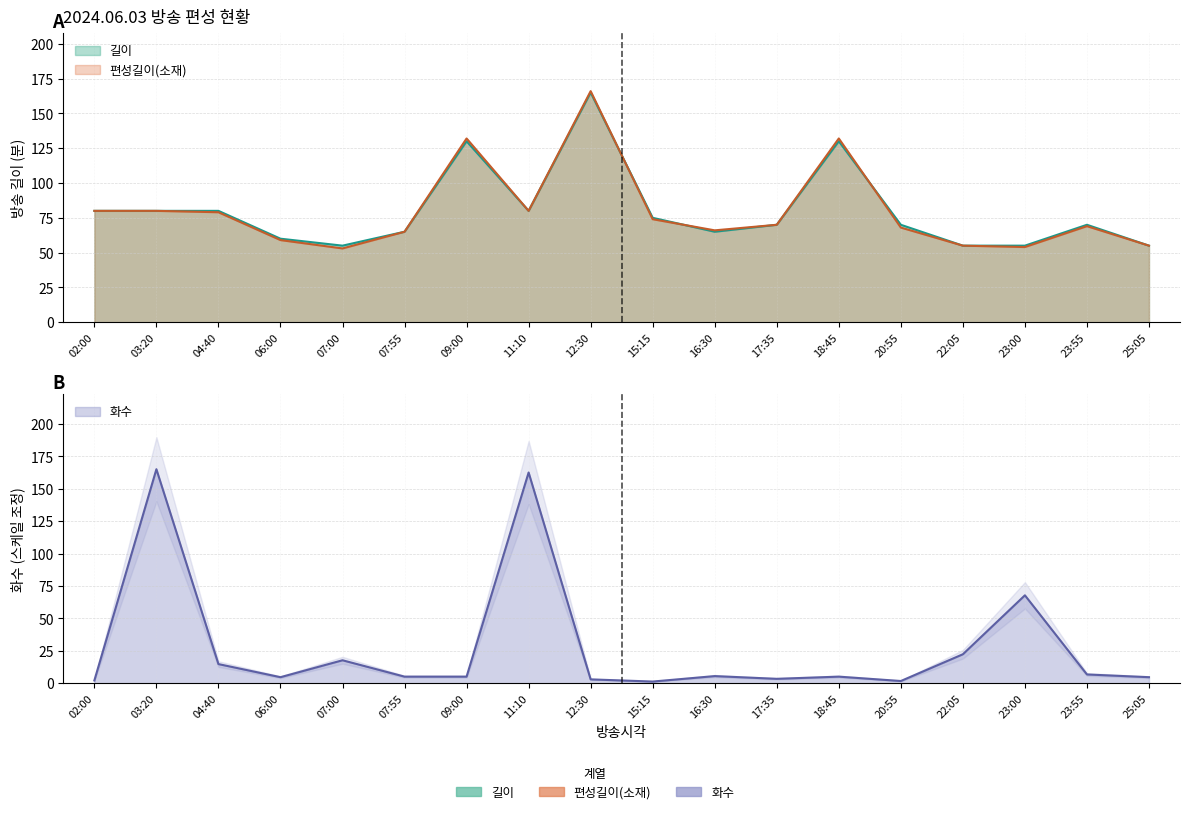

At which category is the sum across all series the highest?

12:30